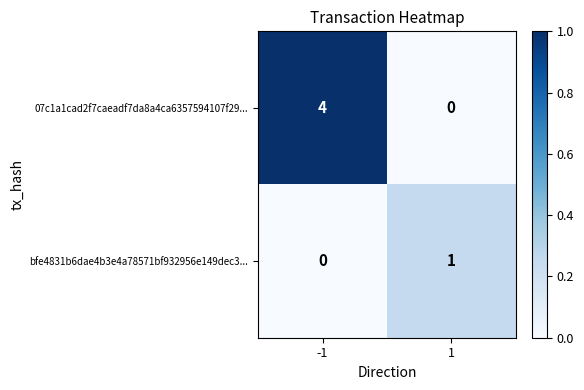

The value of 07c1a1cad2f7caeadf7da8a4ca6357594107f29... at -1 is 4. True or false?

True